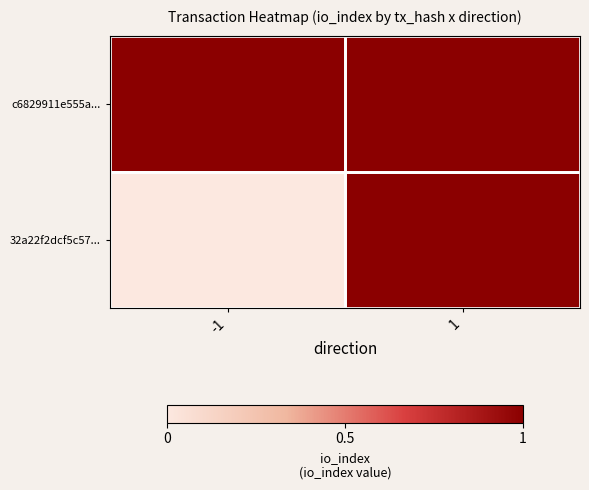

Between -1 and 1, which series saw the biggest shift?

32a22f2dcf5c57...